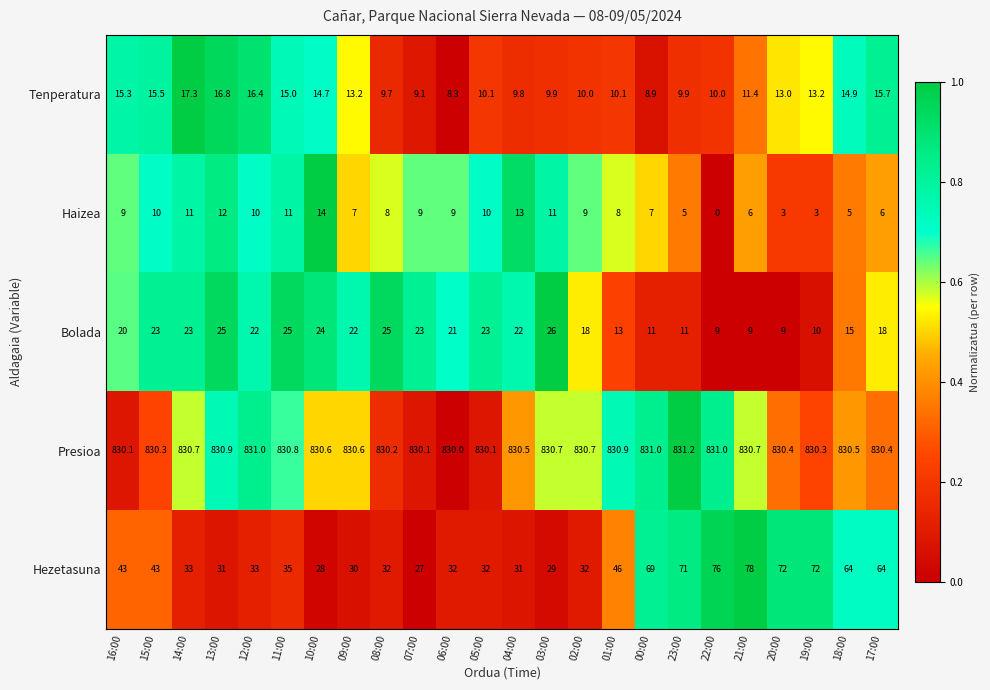

What is the difference between the second highest and second lowest values in the Haizea series?

10.0